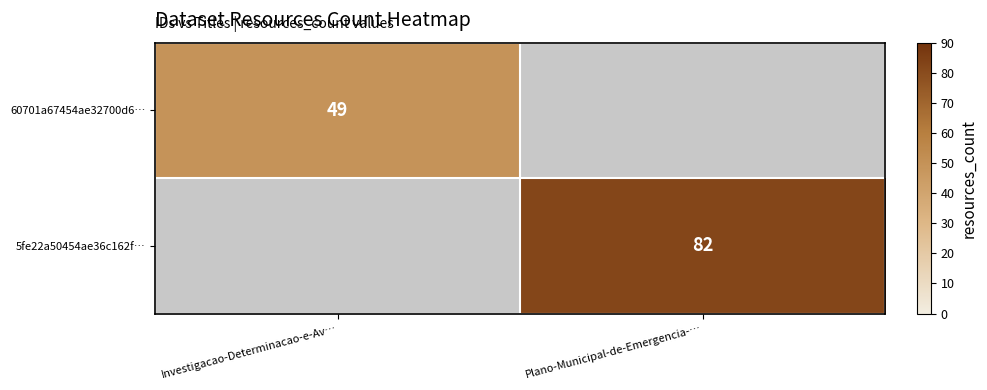

Is the value of 60701a67454ae32700d6… at Investigacao-Determinacao-e-Av… greater than the value of 5fe22a50454ae36c162f… at Plano-Municipal-de-Emergencia-…?

No